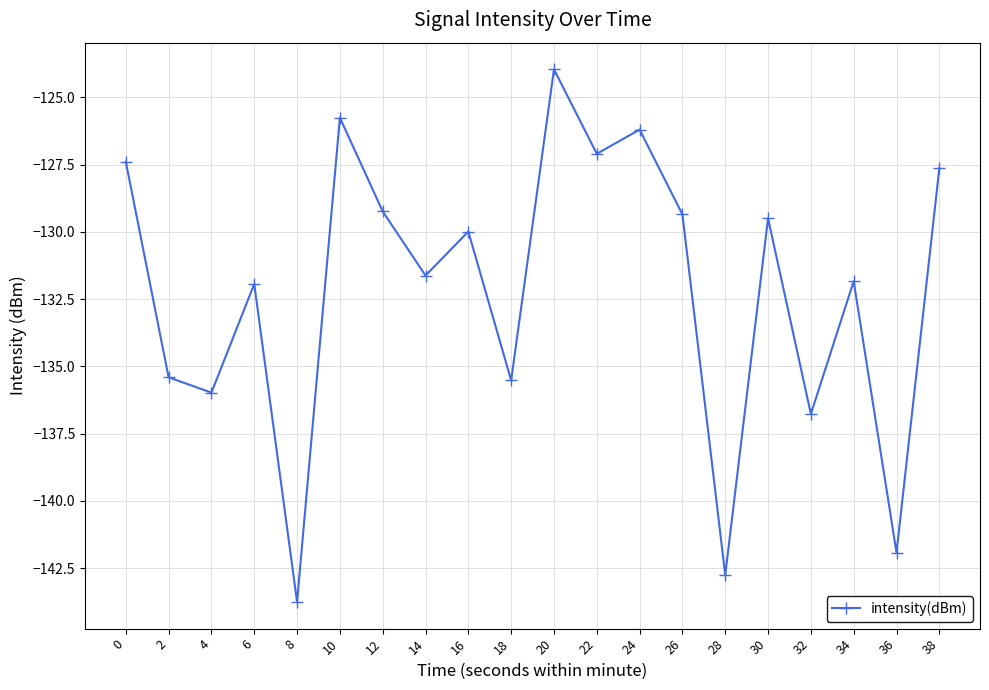

Where is the first local minimum?

4